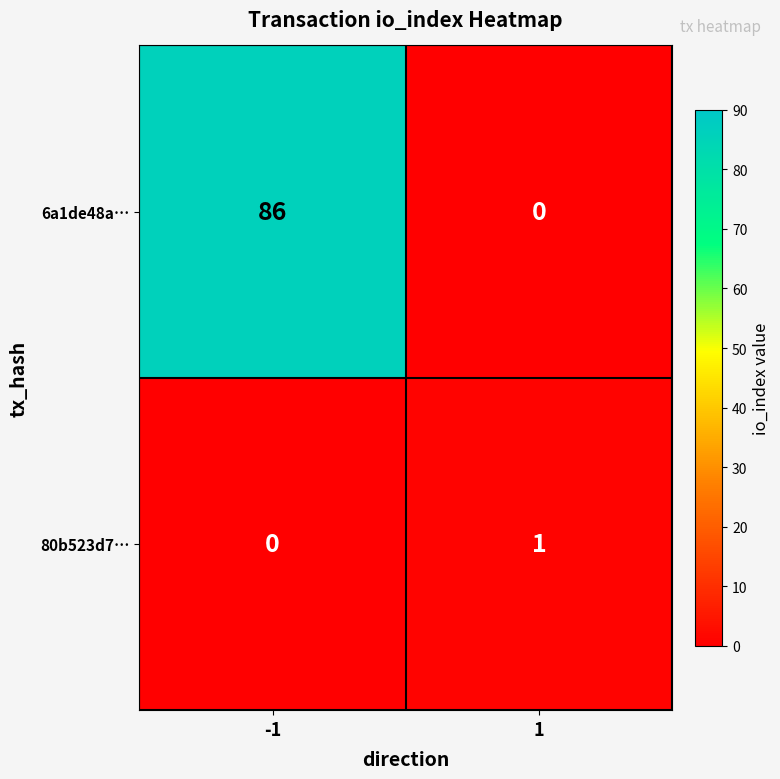

Reading right to left, what are all the values shown in this chart?

6a1de48a…: 1=0	-1=86
80b523d7…: 1=1	-1=0